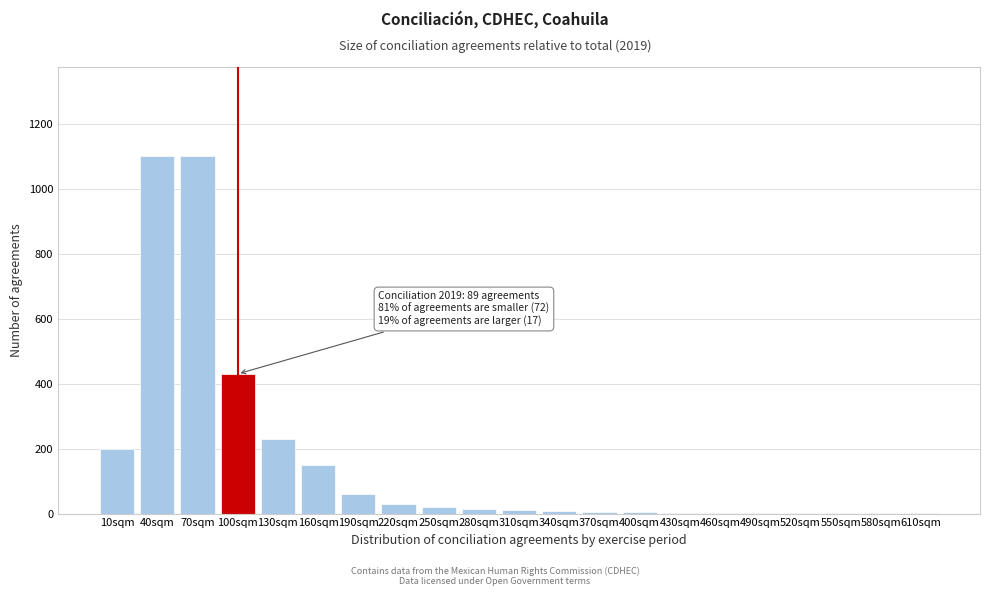

Where is the data nearest to the value 550?

100sqm